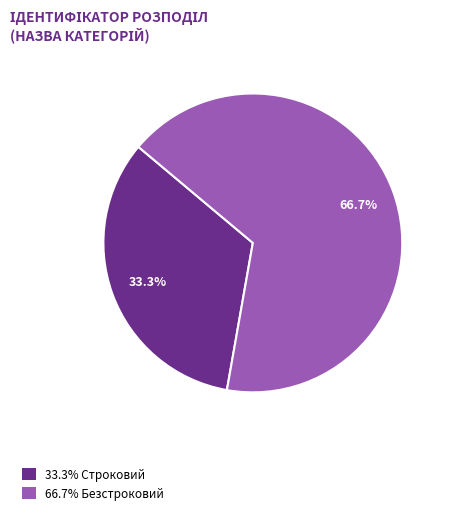

Is there any slice that represents more than half of the pie?

Yes